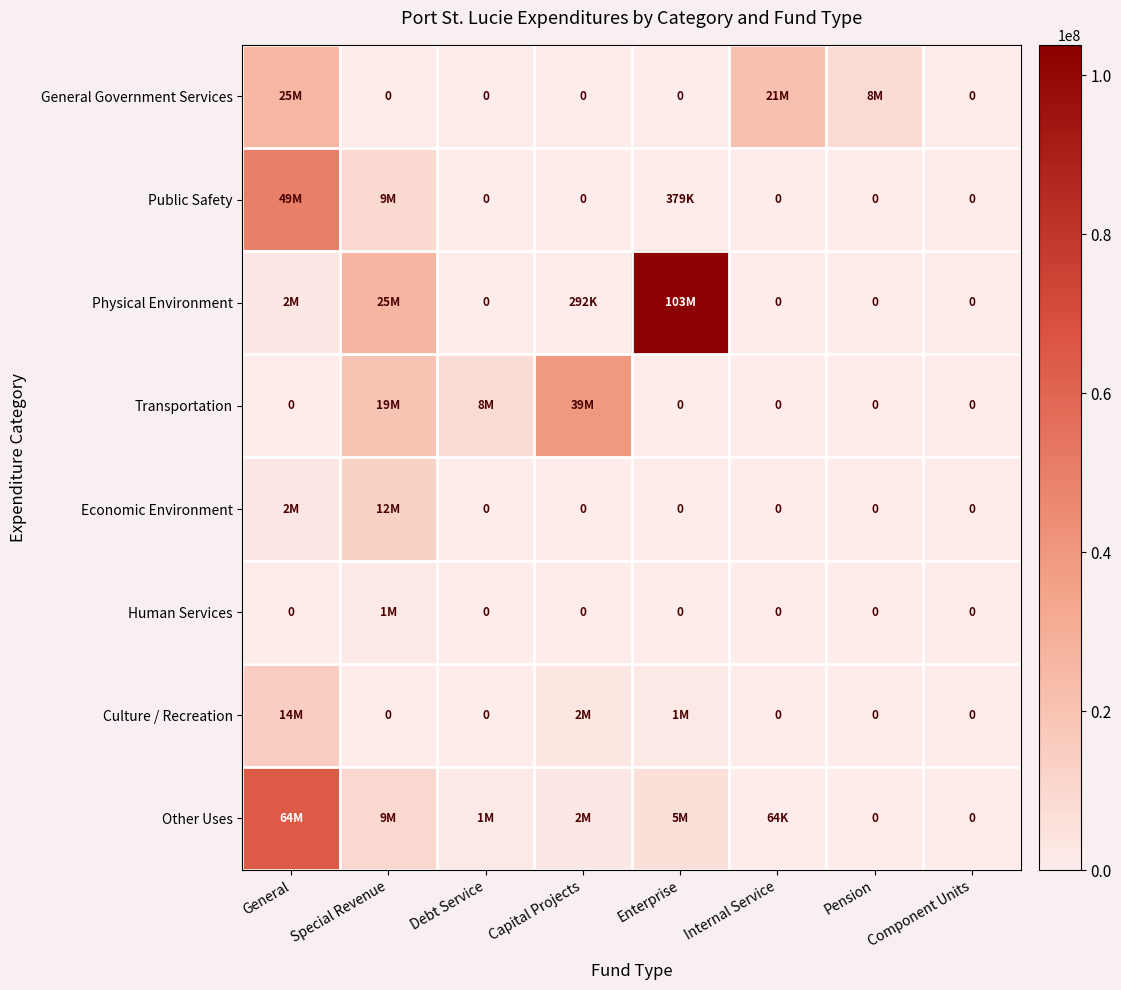

What is the maximum value shown in the chart?

103804845